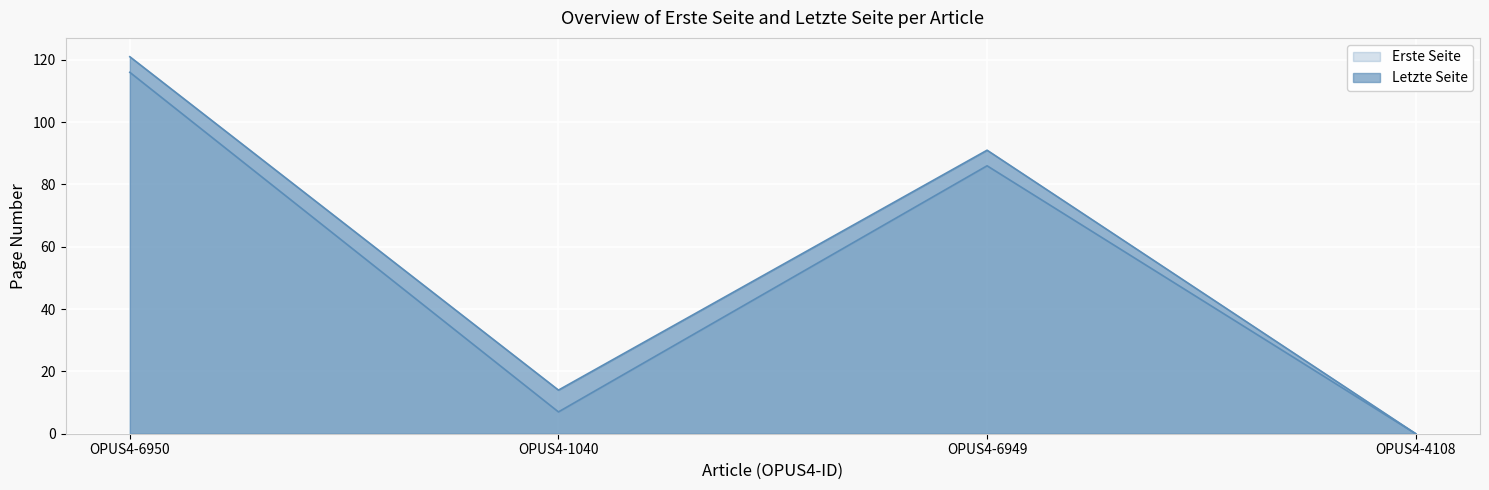

How many interior local peaks does the Letzte Seite series have?

1